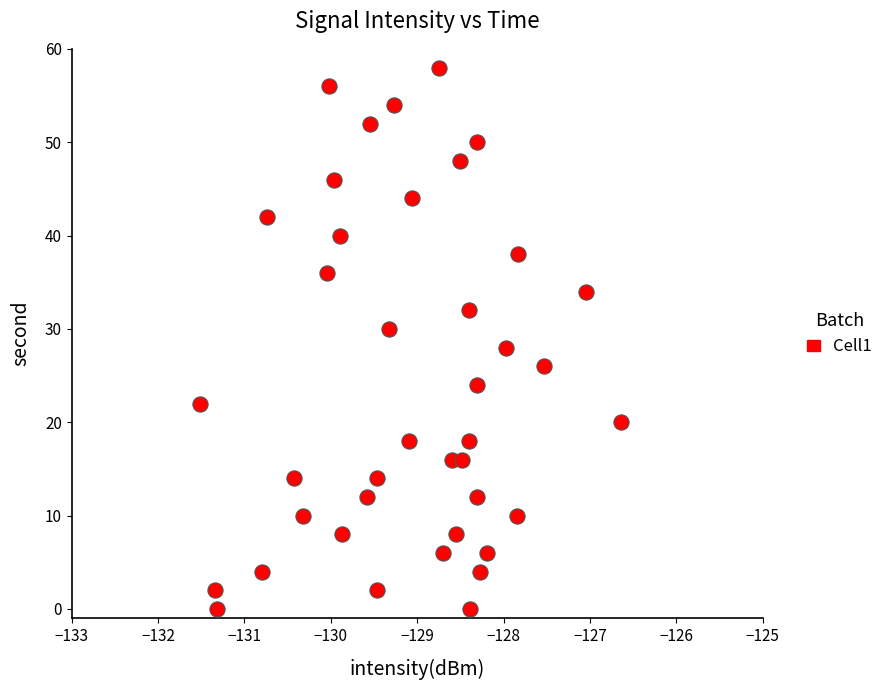

What is the range of Y values (max minus min)?

58